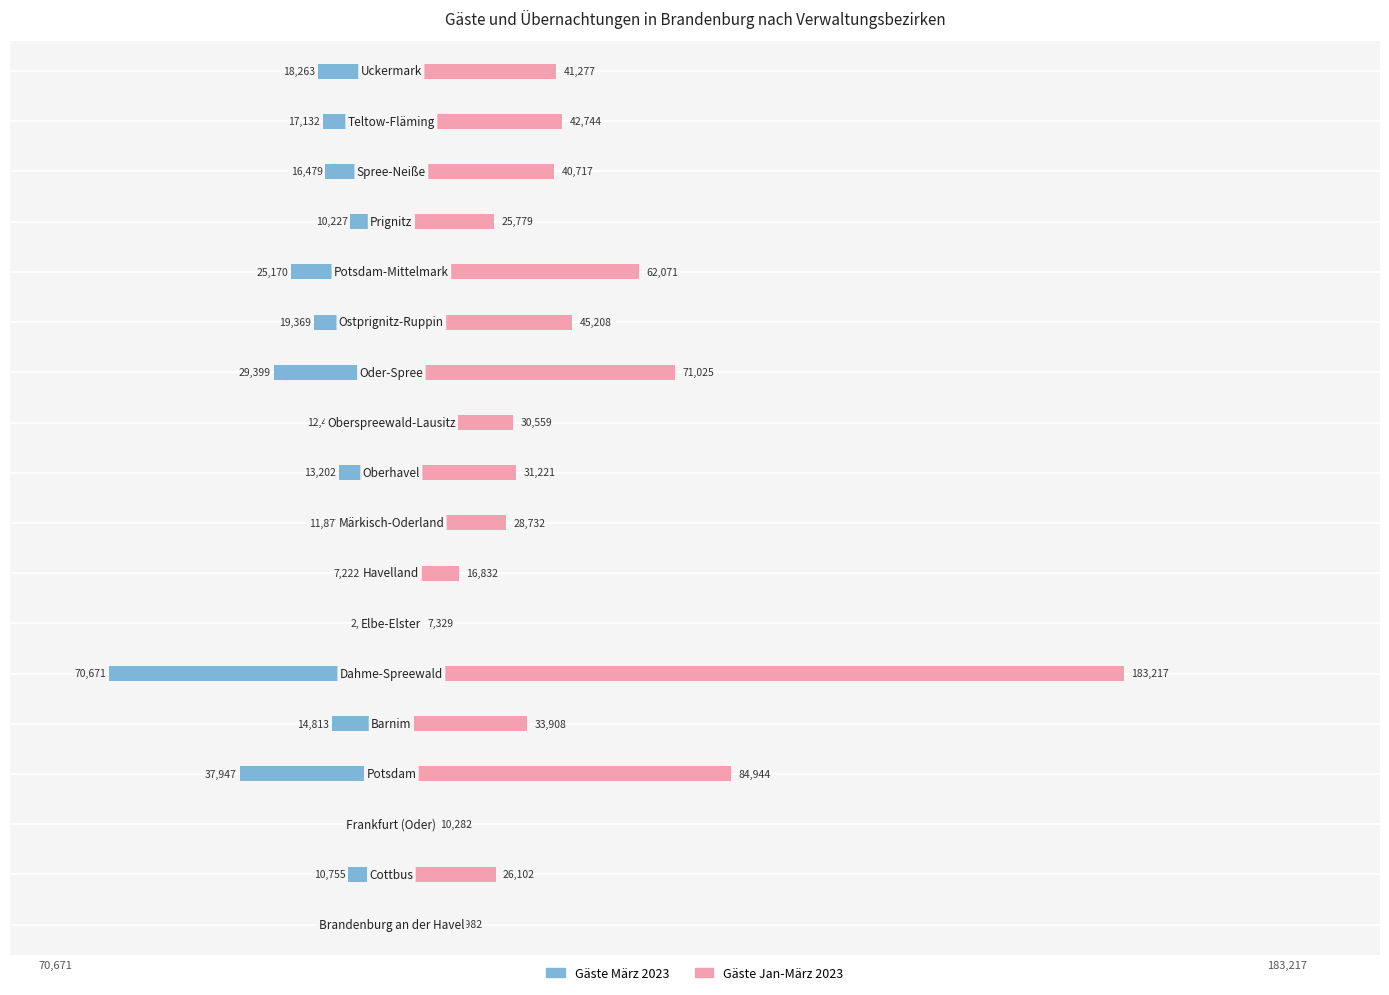

What is the difference between the Gäste März 2023 values at 0 and 16?

11801